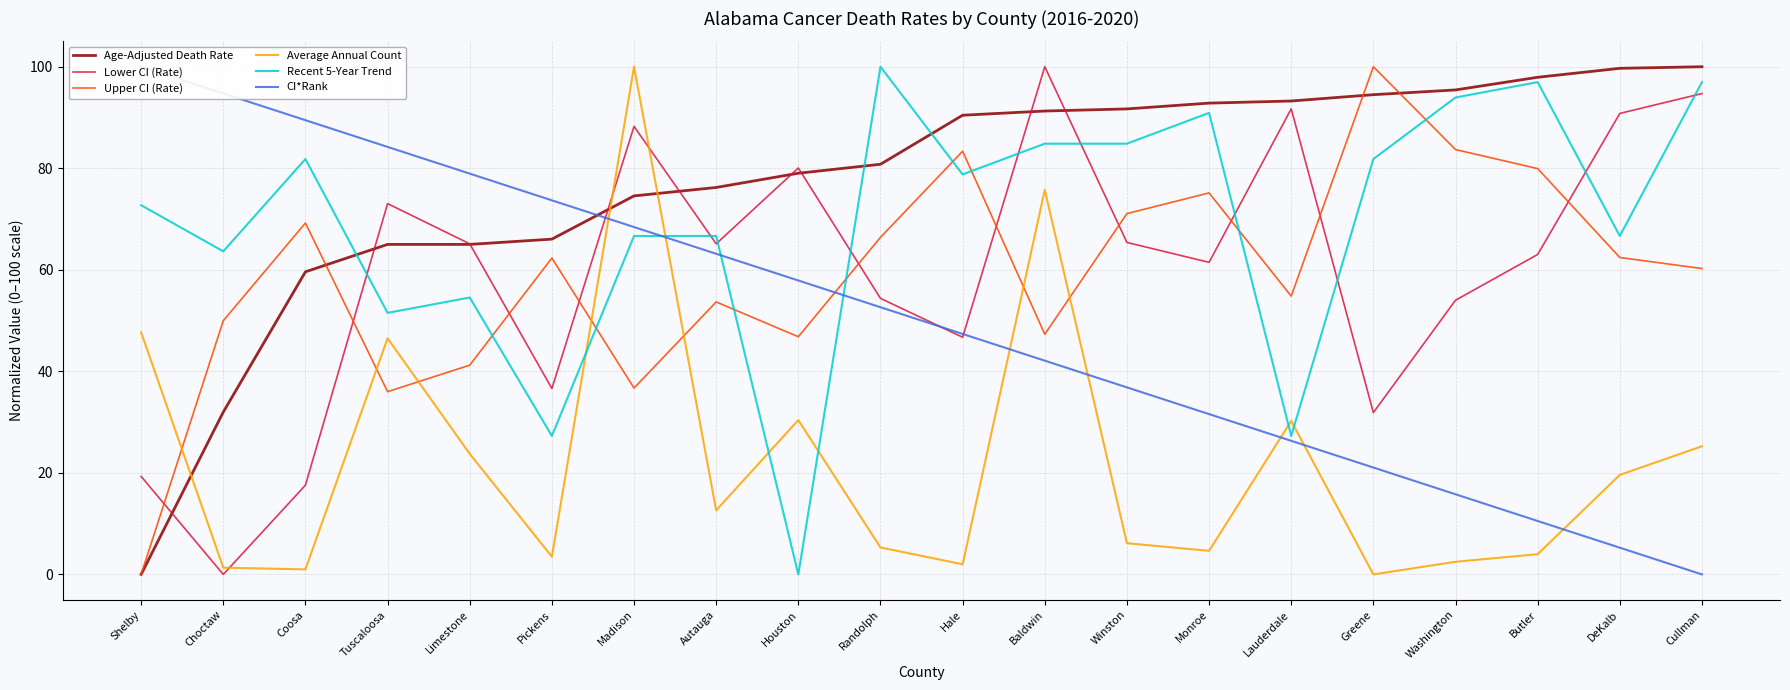

Between which two adjacent categories do Upper CI (Rate) and Recent 5-Year Trend first intersect?

Limestone and Pickens